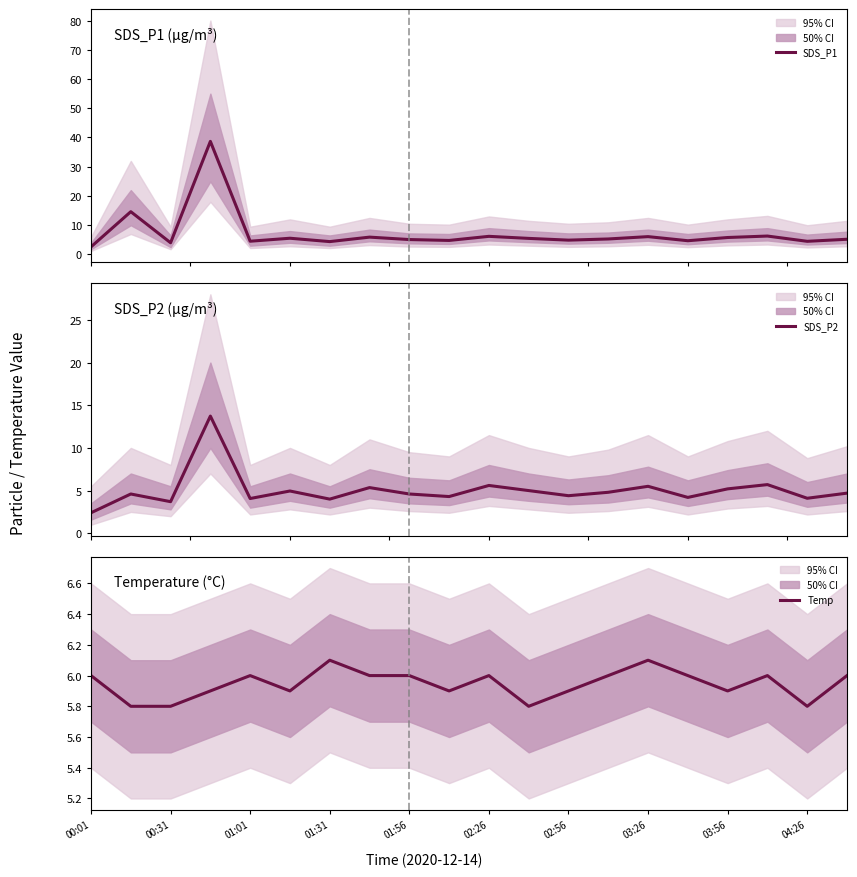

The Temp series shows 2.4 at 03:26. True or false?

False